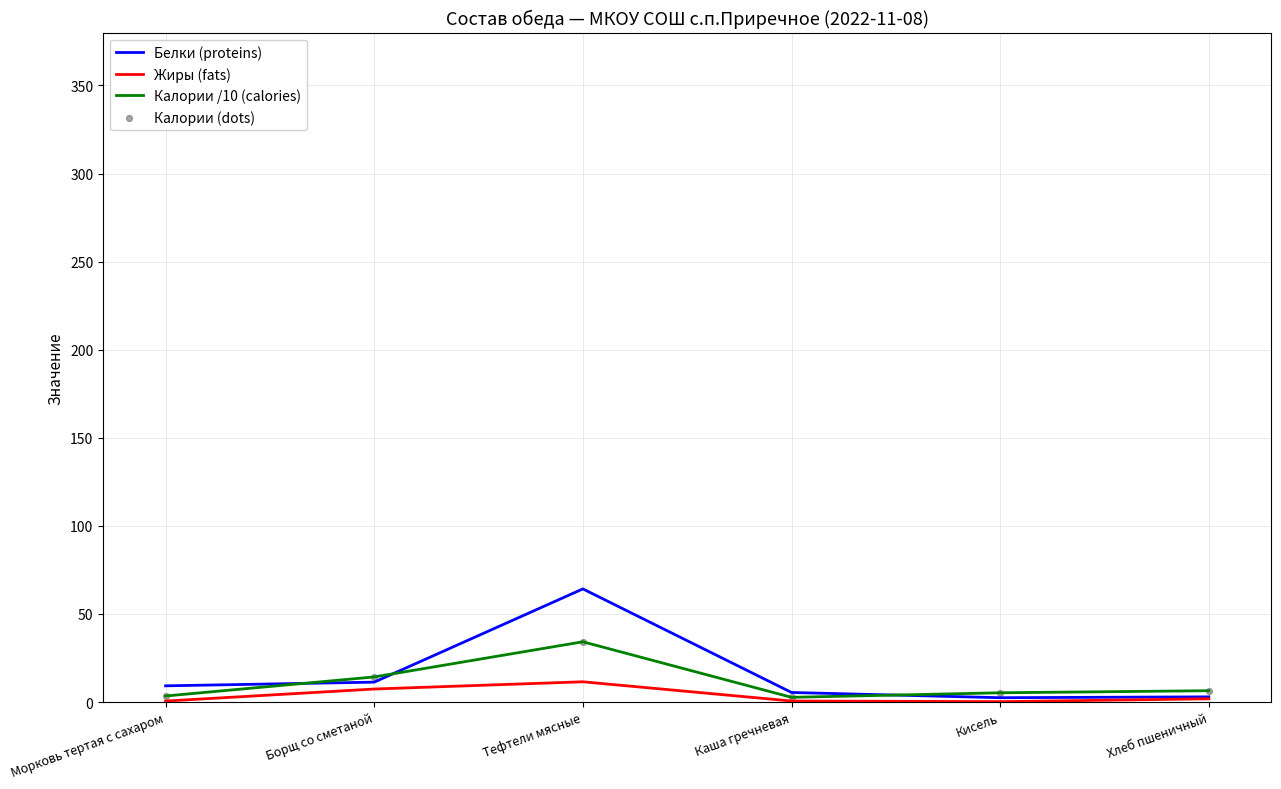

Which series has the largest total across all categories?

Белки (proteins)